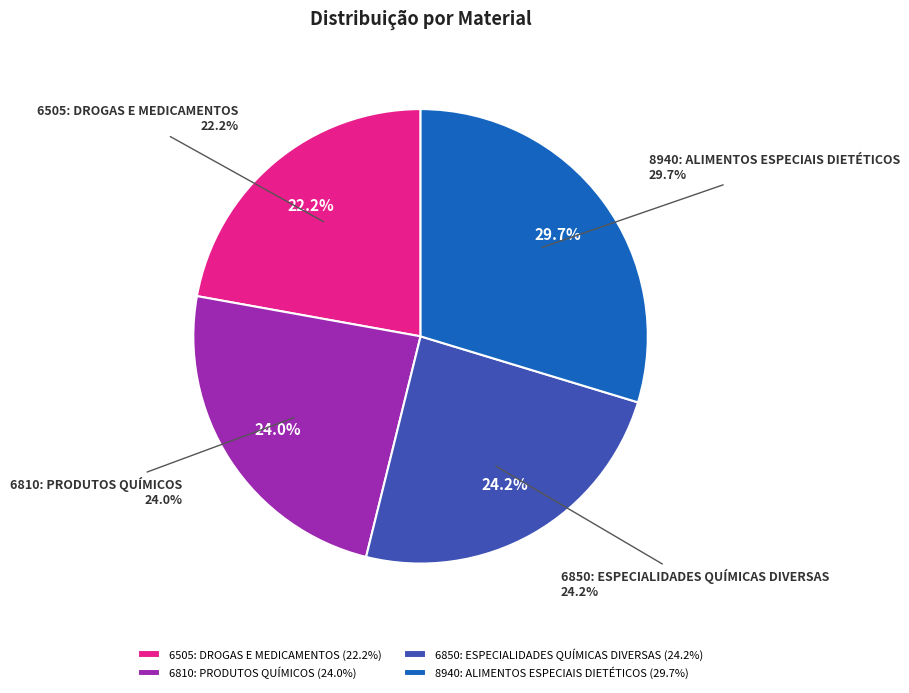

Rank the categories by value from lowest to highest.

6505: DROGAS E MEDICAMENTOS, 6810: PRODUTOS QUÍMICOS, 6850: ESPECIALIDADES QUÍMICAS DIVERSAS, 8940: ALIMENTOS ESPECIAIS DIETÉTICOS